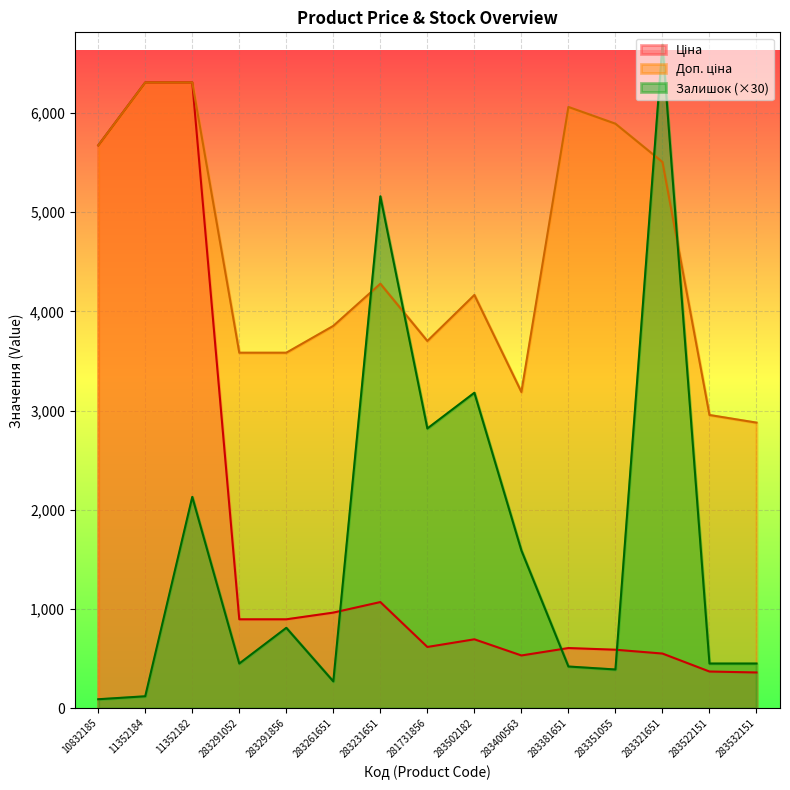

Where does the Ціна series first go above 694?

10832185